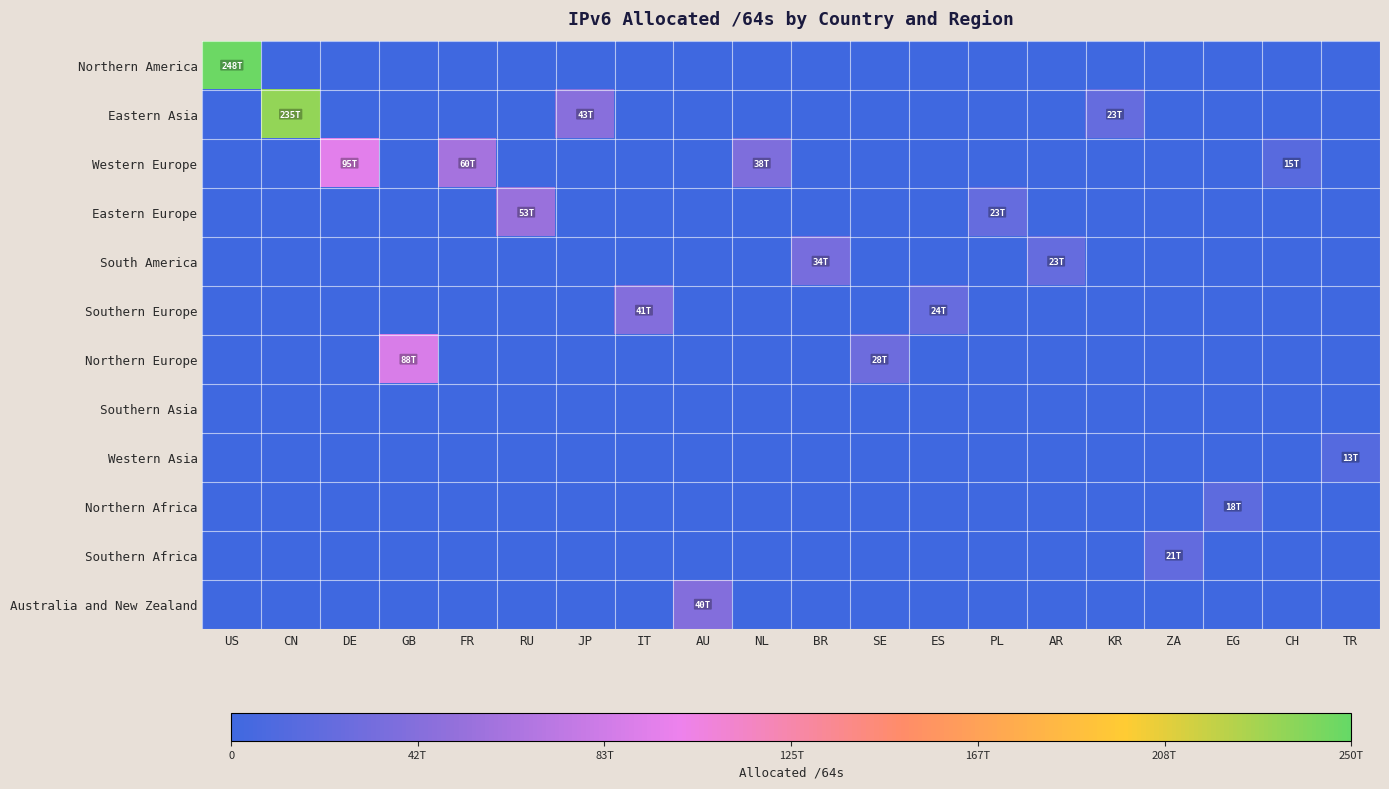

Which label corresponds to the largest value in the chart?

US